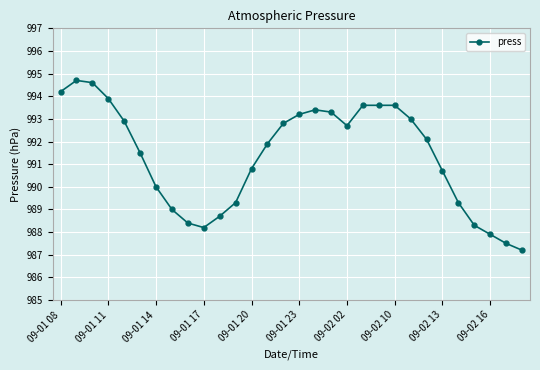

What is the value of the 20th point from the left?

993.6